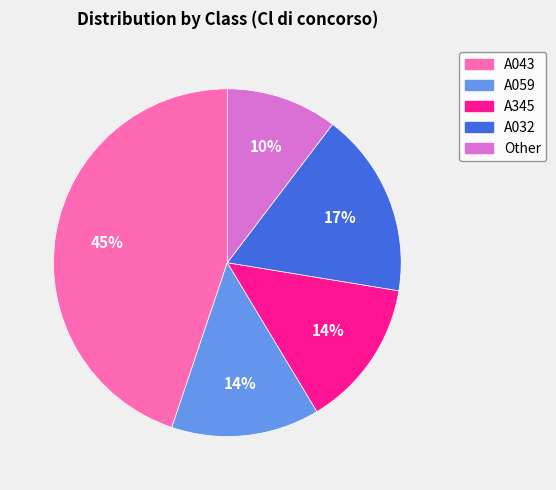

Combined, do Other and A032 account for over 50%?

No